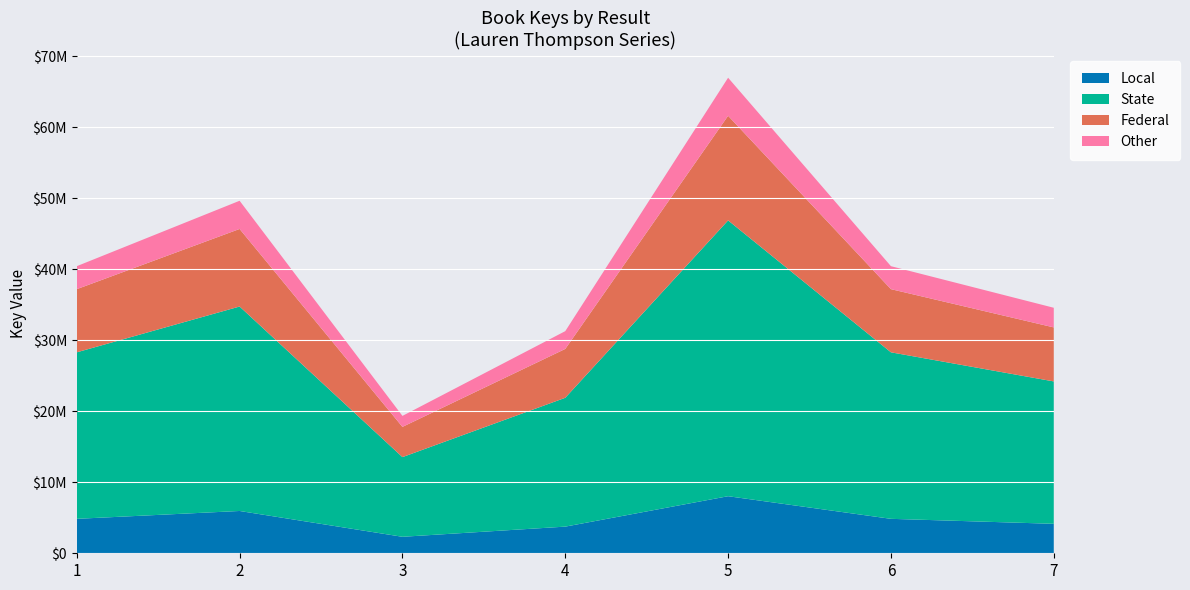

Reading right to left, extract all data points from this chart.

7=34593926	6=40452951	5=67006131	4=31299986	3=19358203	2=49671642	1=40452752